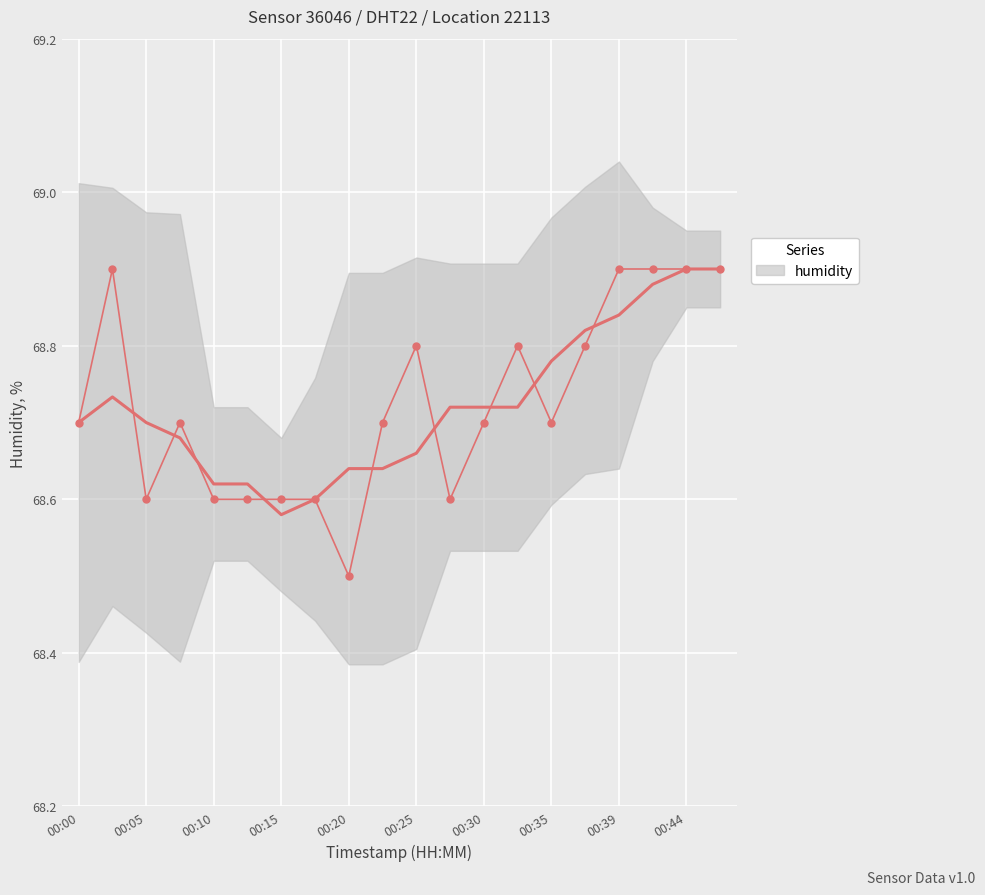

Reading left to right, what are all the values shown in this chart?

68.7	68.9	68.6	68.7	68.6	68.6	68.6	68.6	68.5	68.7	68.8	68.6	68.7	68.8	68.7	68.8	68.9	68.9	68.9	68.9